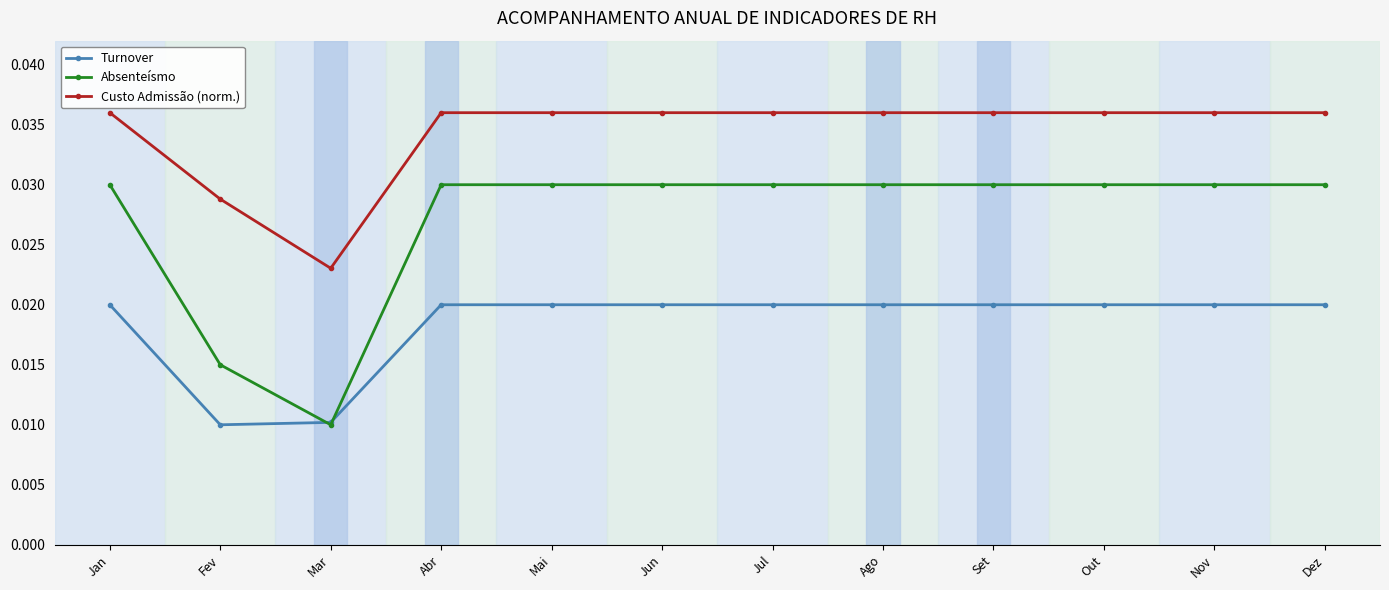

The value of Custo Admissão (norm.) at Out is 0.1. True or false?

False